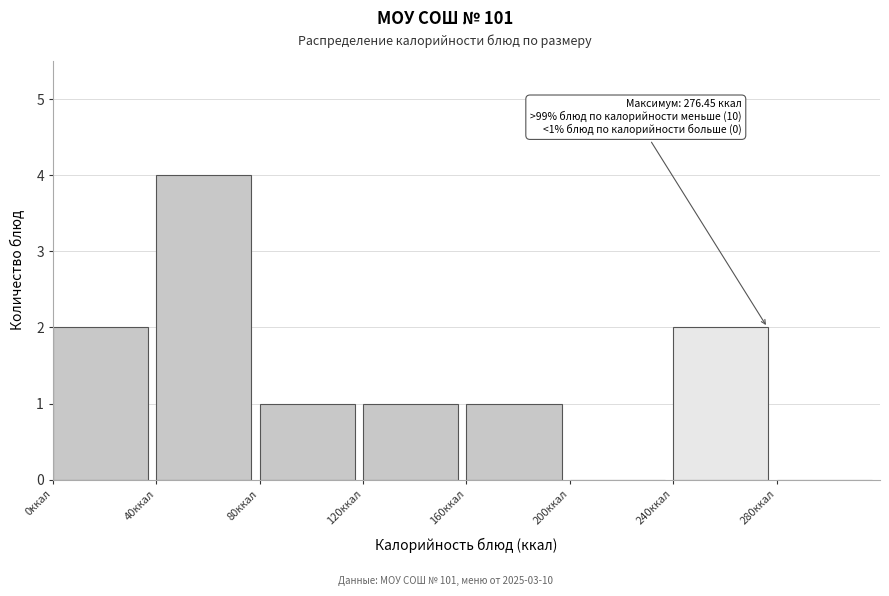

Over which range of the x-axis is the bar tallest?

40 to 80